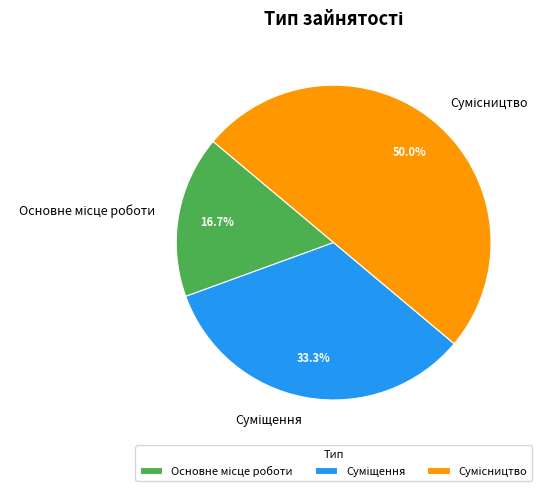

Rank the categories by value from lowest to highest.

Основне місце роботи, Суміщення, Сумісництво